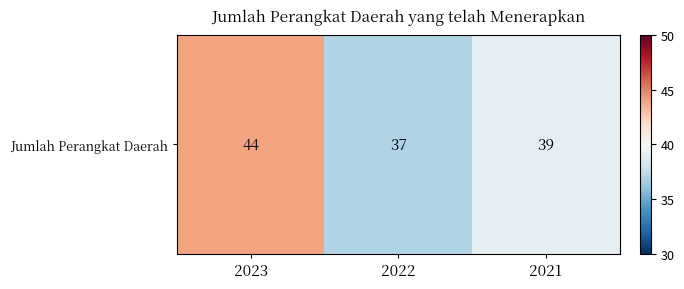

What is the sum of all values?

120